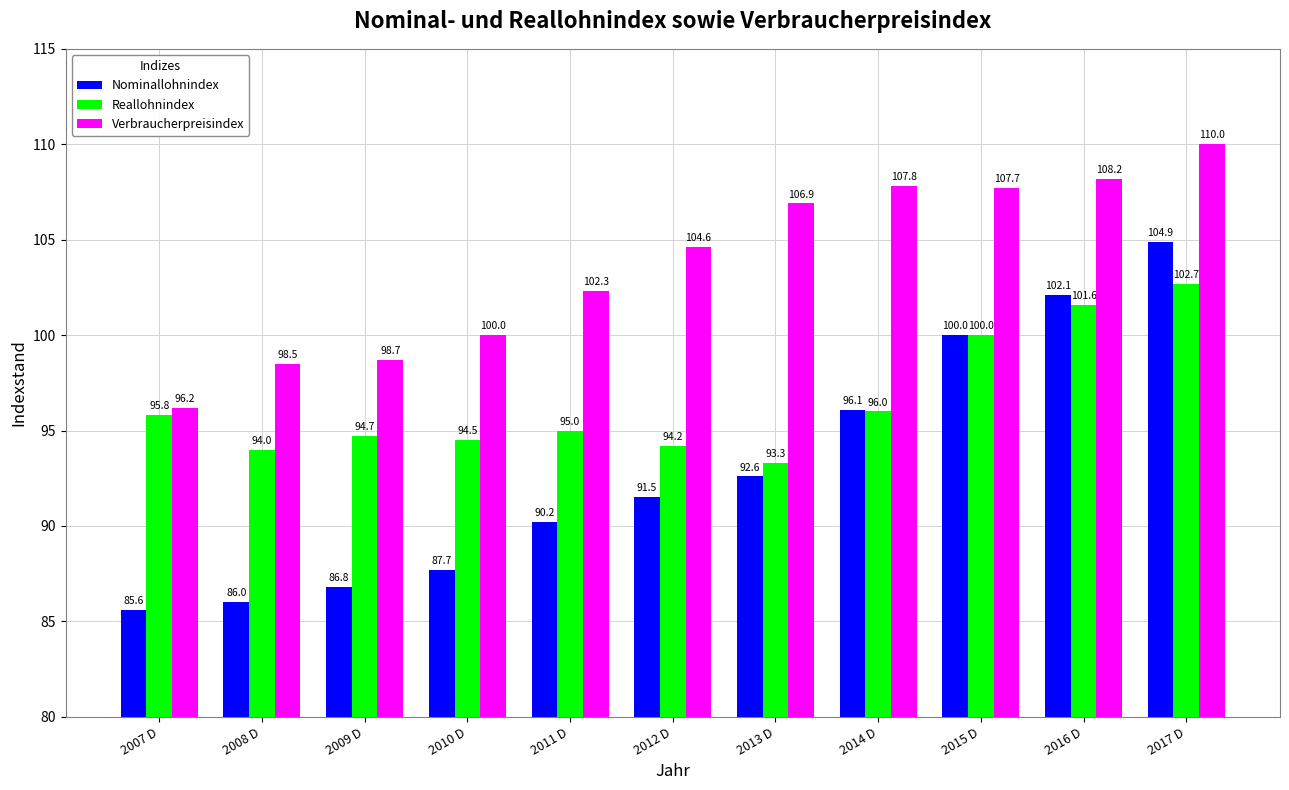

How many data points in Nominallohnindex are above 91?

6